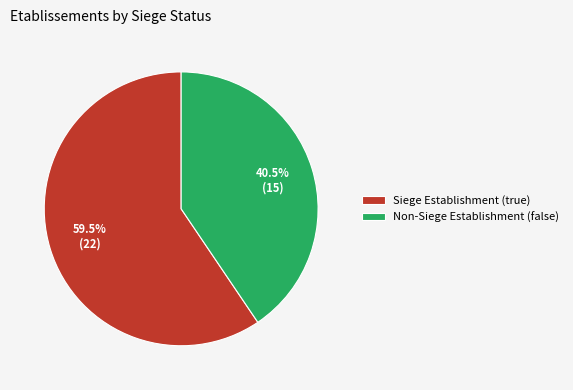

Rank the categories by value from lowest to highest.

Non-Siege Establishment (false), Siege Establishment (true)